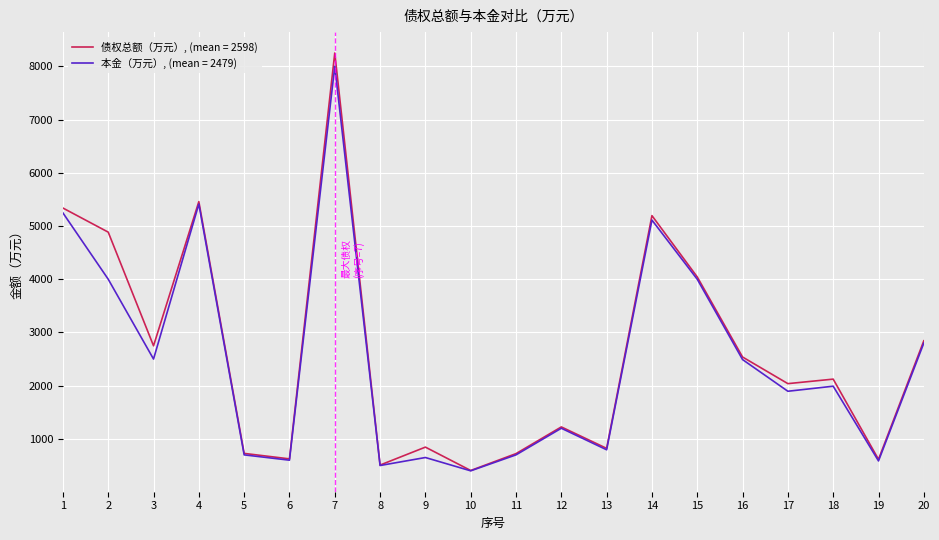

How many lines are shown in the chart?

2